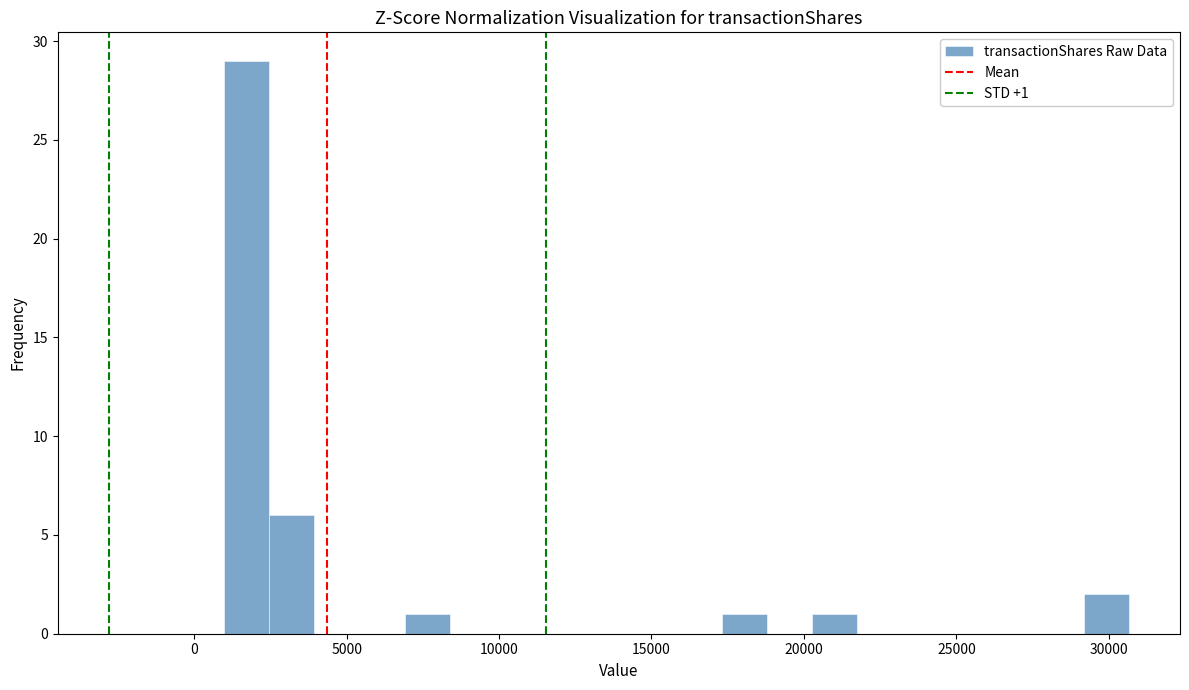

Read against the x-axis, roughly where is the centre of the tallest bar?

1500